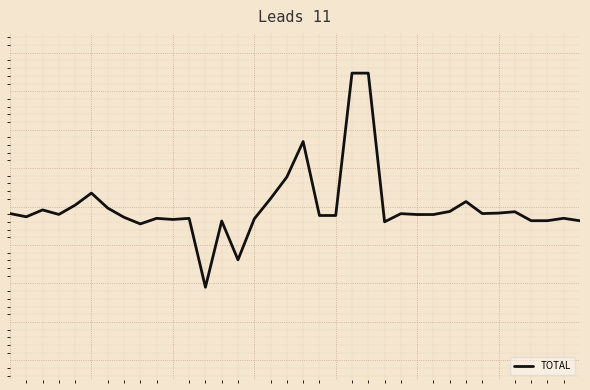

Does the chart display data point markers on the line(s)?

No